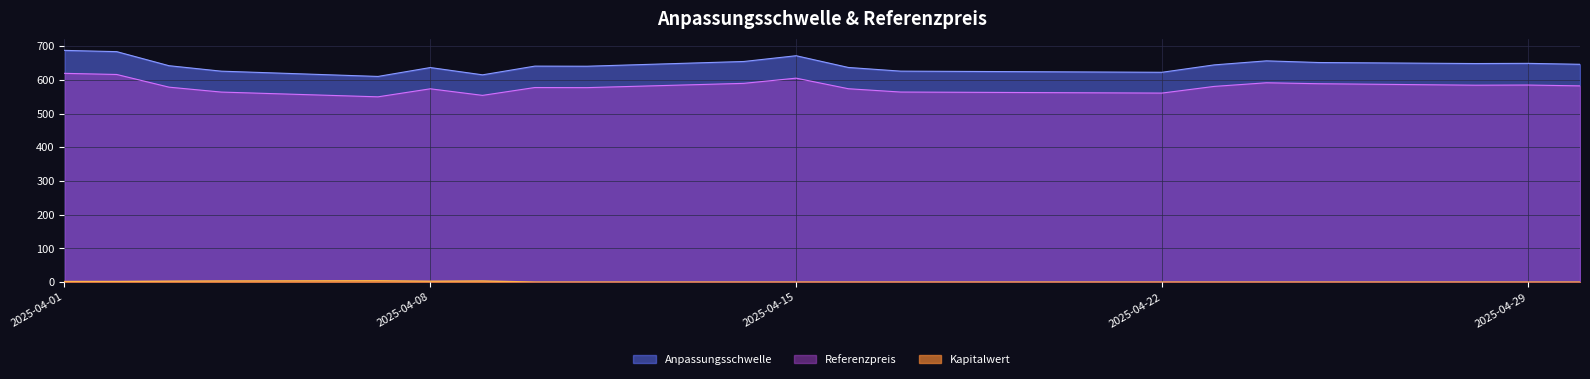

Reading right to left, list all the values displayed in this chart.

Anpassungsschwelle: 2025-04-01=687.9	2025-04-02=684.1	2025-04-03=642.4	2025-04-04=626.2	2025-04-07=610.5	2025-04-08=636.9	2025-04-09=615.3	2025-04-10=641.1	2025-04-11=640.8	2025-04-14=654.9	2025-04-15=672.0	2025-04-16=637.1	2025-04-17=626.3	2025-04-22=622.8	2025-04-23=644.8	2025-04-24=656.8	2025-04-25=651.8	2025-04-28=648.8	2025-04-29=649.4	2025-04-30=646.6
Referenzpreis: 2025-04-01=619.7	2025-04-02=616.3	2025-04-03=578.7	2025-04-04=564.1	2025-04-07=550.0	2025-04-08=573.8	2025-04-09=554.3	2025-04-10=577.6	2025-04-11=577.3	2025-04-14=590.0	2025-04-15=605.4	2025-04-16=574.0	2025-04-17=564.2	2025-04-22=561.1	2025-04-23=580.9	2025-04-24=591.7	2025-04-25=588.9	2025-04-28=584.5	2025-04-29=585.0	2025-04-30=582.5
Kapitalwert: 2025-04-01=1.8	2025-04-02=1.9	2025-04-03=2.8	2025-04-04=3.4	2025-04-07=4.0	2025-04-08=2.6	2025-04-09=3.3	2025-04-10=0.0	2025-04-11=0.0	2025-04-14=0.0	2025-04-15=0.0	2025-04-16=0.0	2025-04-17=0.0	2025-04-22=0.0	2025-04-23=0.0	2025-04-24=0.0	2025-04-25=0.0	2025-04-28=0.0	2025-04-29=0.0	2025-04-30=0.0